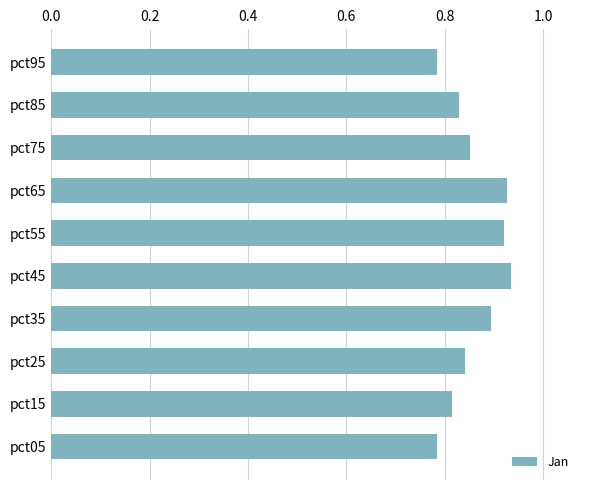

Is it true that the value at pct65 is 0.9?

True